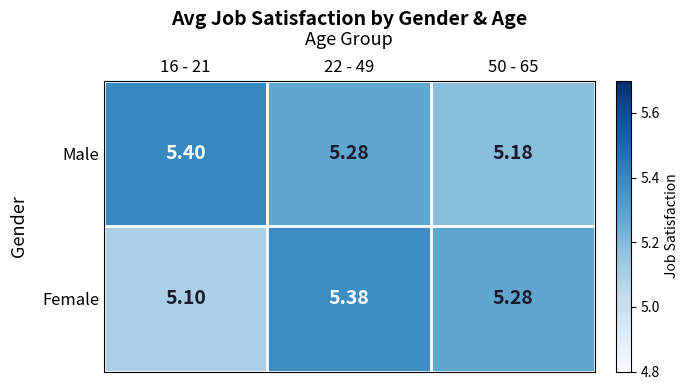

Which series has the largest total across all categories?

Male